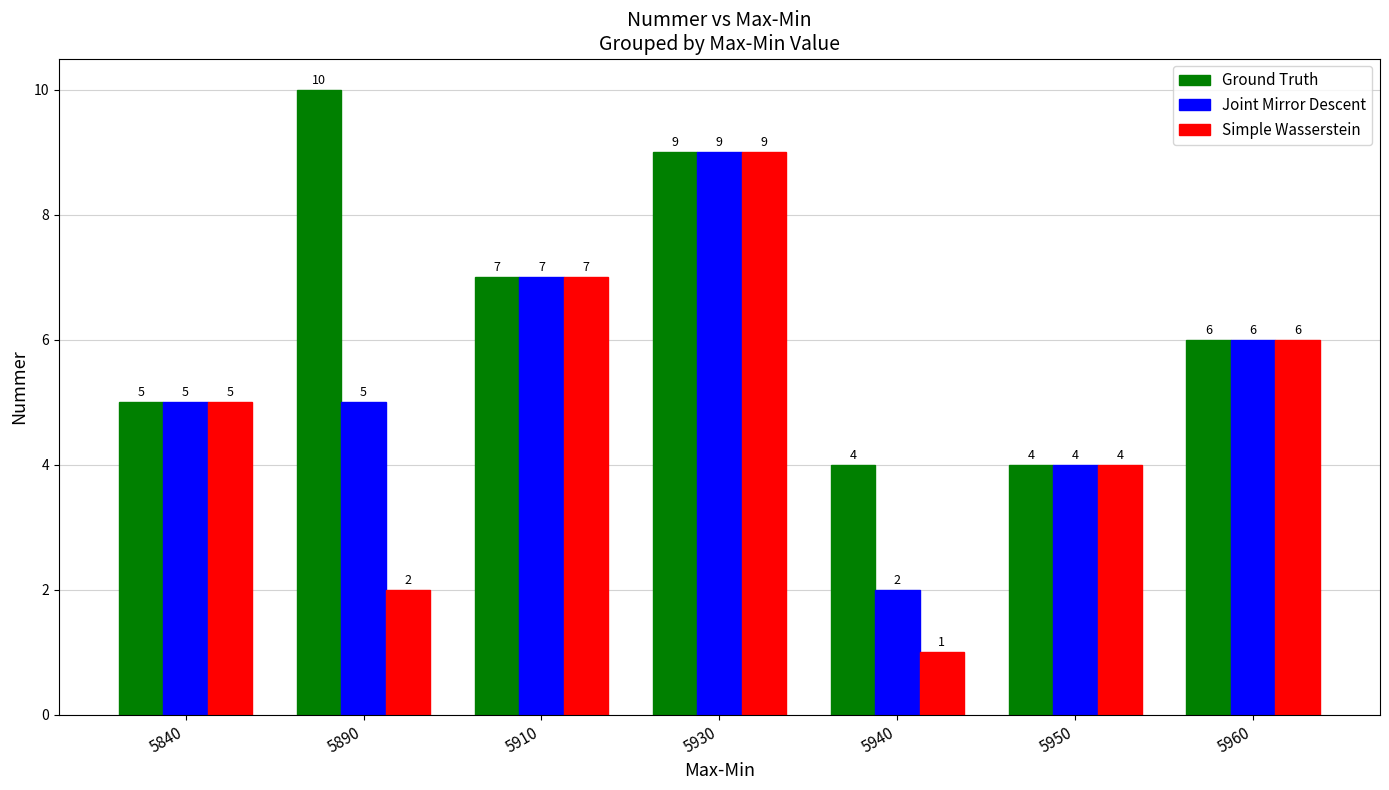

Where is Simple Wasserstein nearest to the value 5?

5840